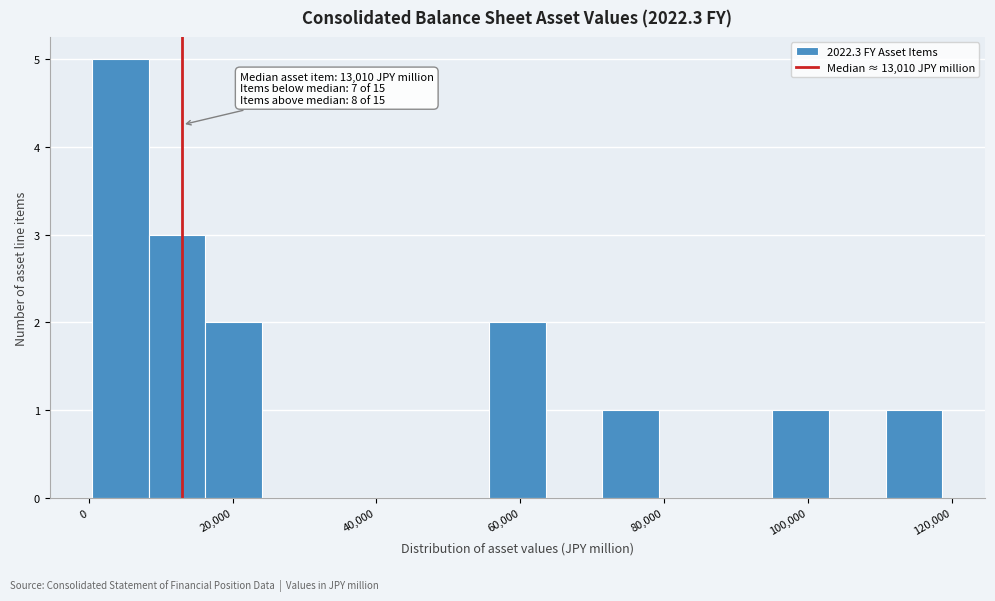

Read against the x-axis, roughly where is the centre of the tallest bar?

4000